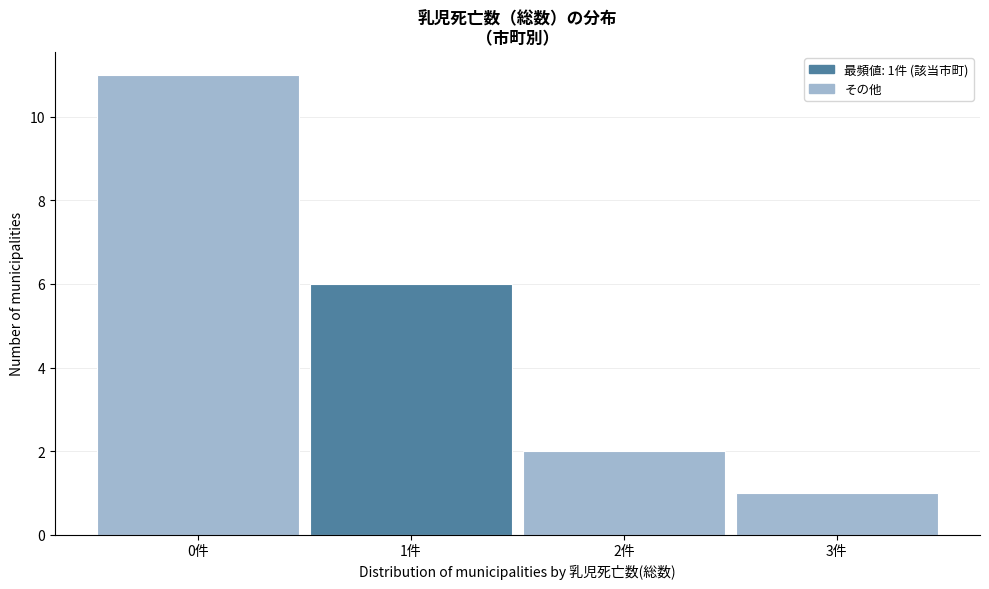

Over which range of the x-axis is the bar tallest?

-0.5 to 0.5